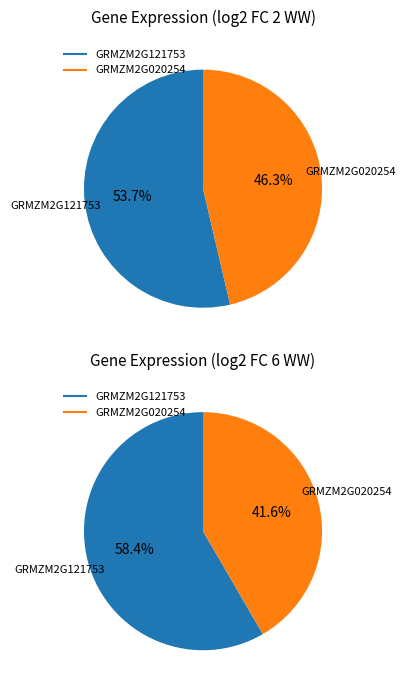

Combined, what portion of the pie is GRMZM2G020254 and GRMZM2G121753?

100.0%